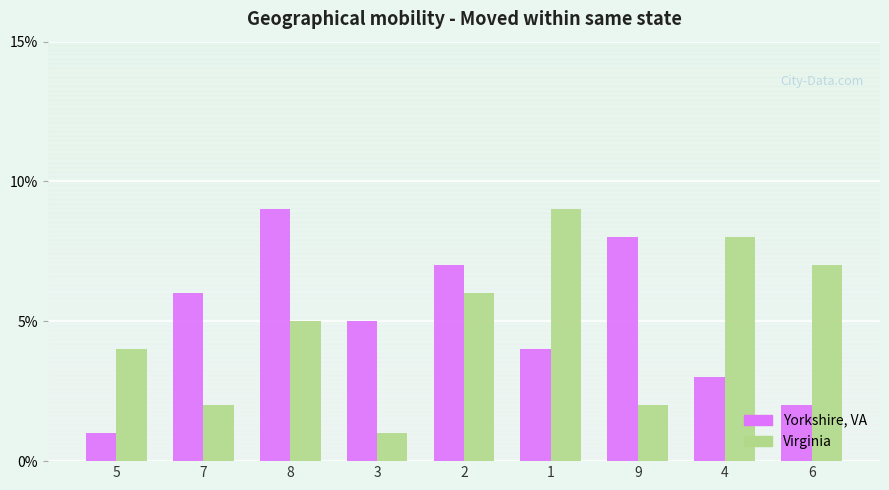

What is the minimum value for Virginia?

1